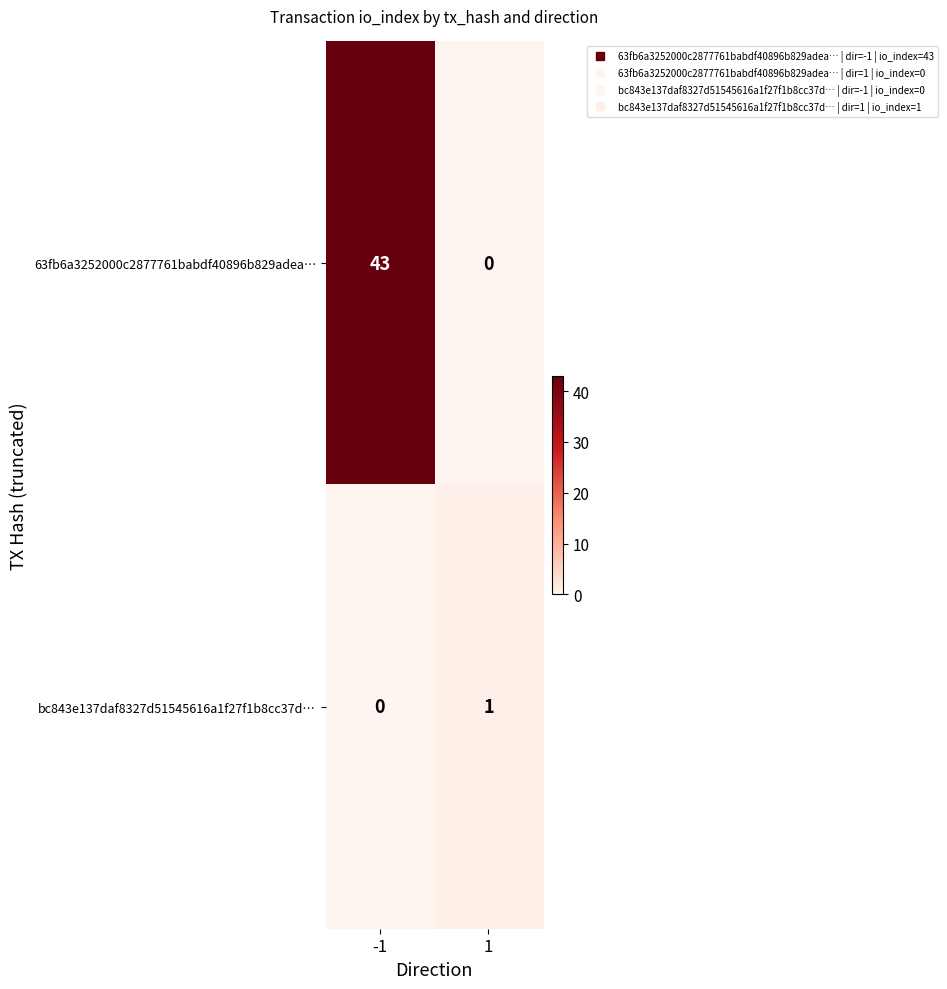

What is the maximum value for 63fb6a3252000c2877761babdf40896b829adea…?

43